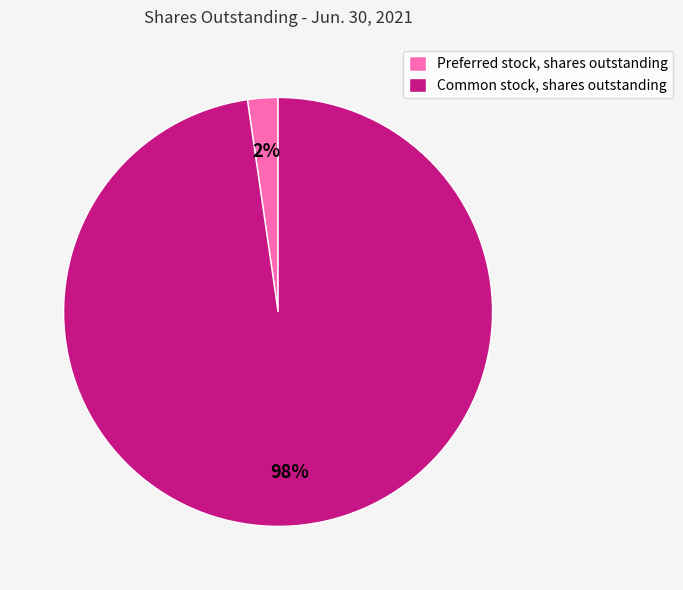

To the nearest percent, what is the combined percentage of Common stock, shares outstanding and Preferred stock, shares outstanding?

100%